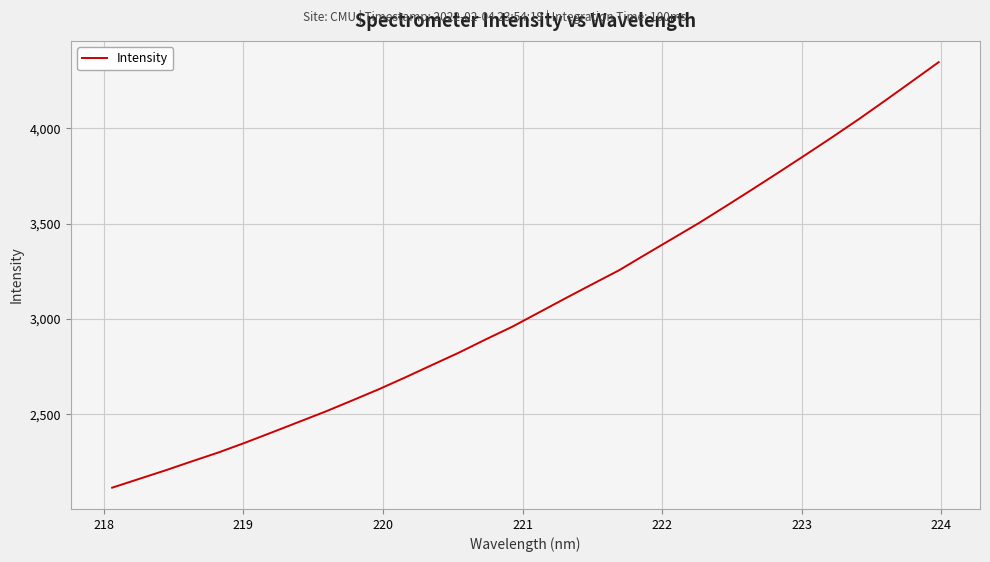

What is the maximum value shown in the chart?

4347.9